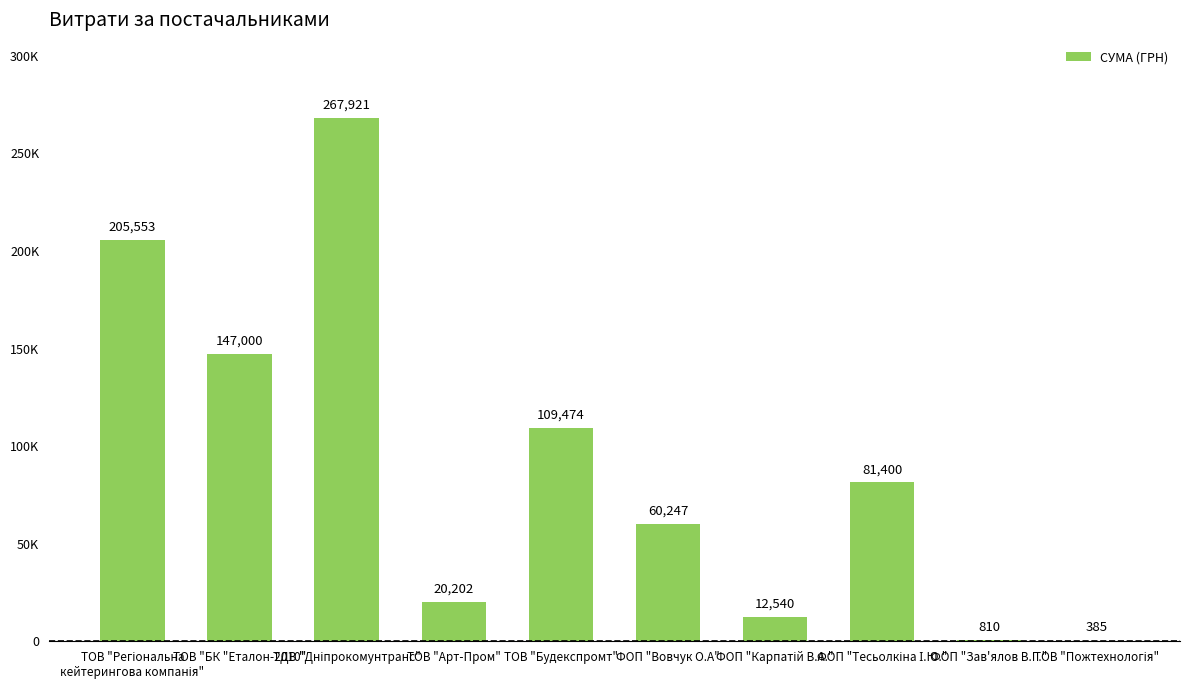

What is the average value?

90553.2